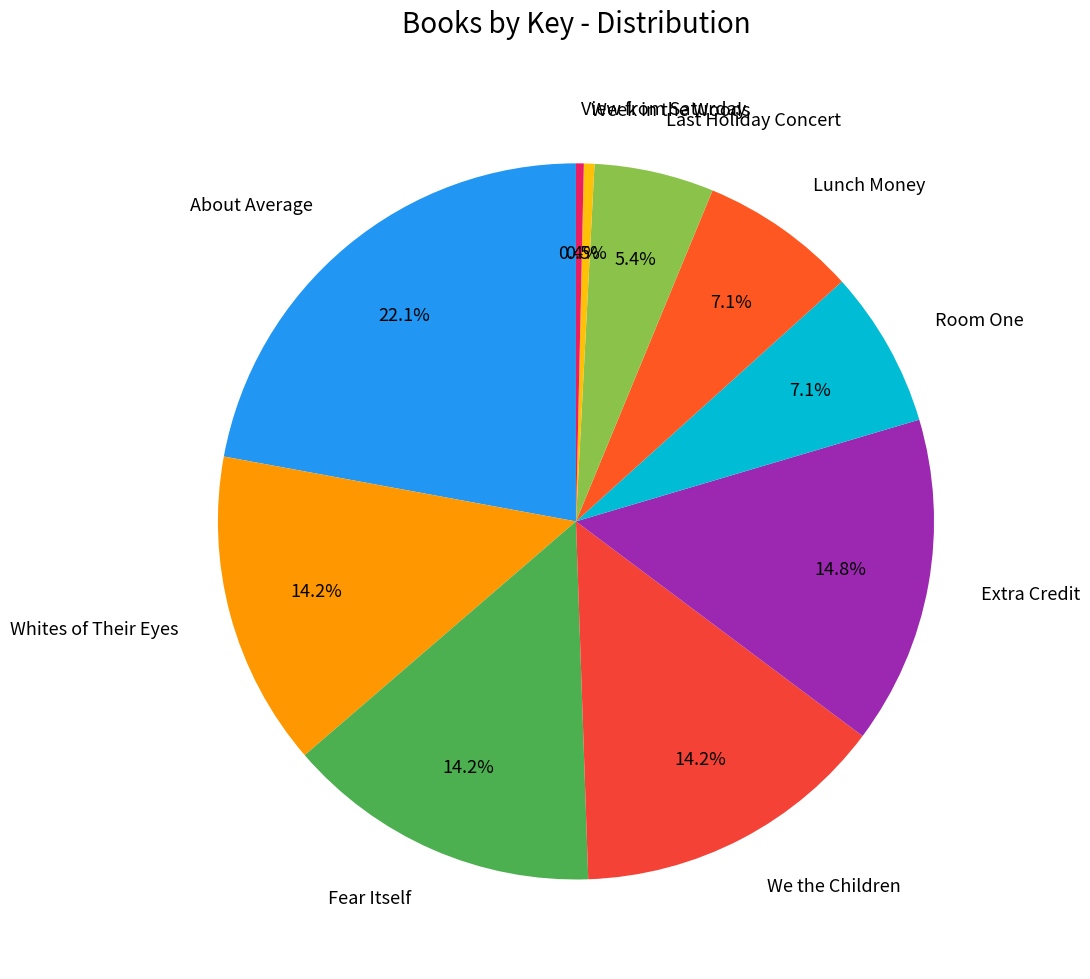

To the nearest percent, what percentage of the pie is Extra Credit?

15%